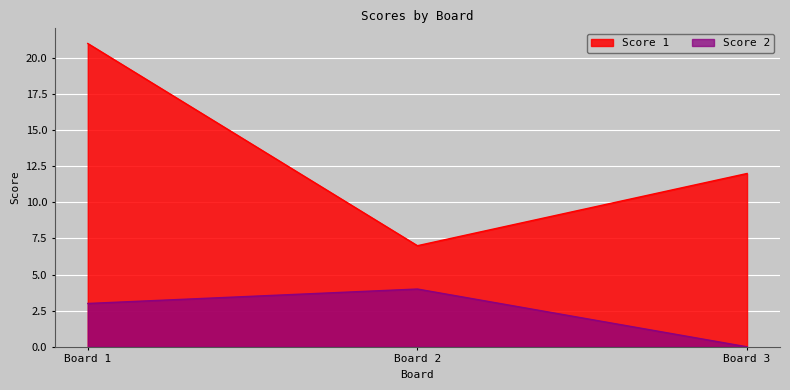

Is the value of Score 2 at Board 3 greater than the value of Score 1 at Board 2?

No